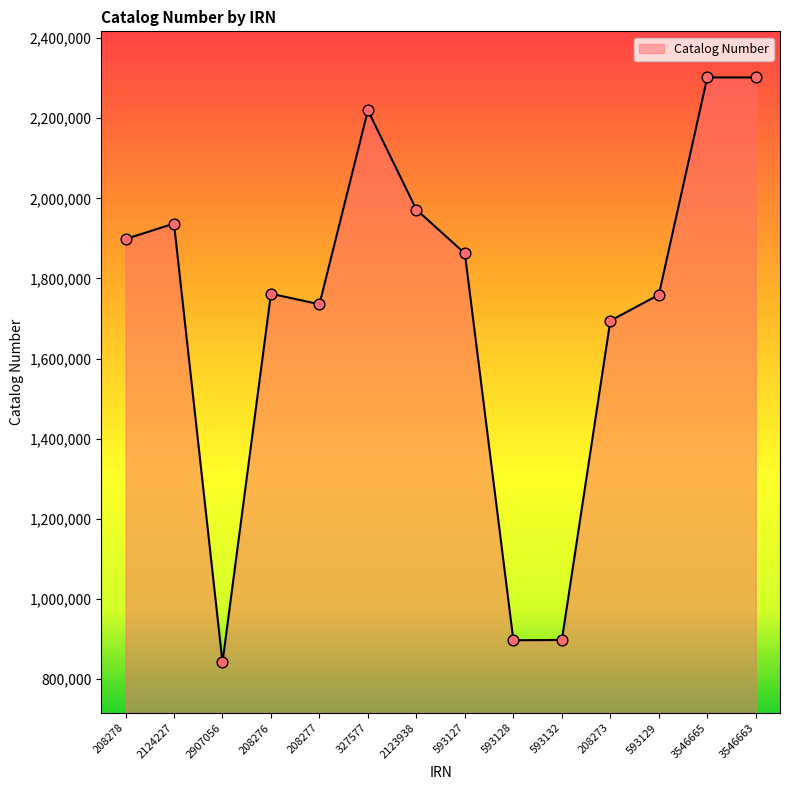

Between 208276 and 2124227, which is larger?

2124227